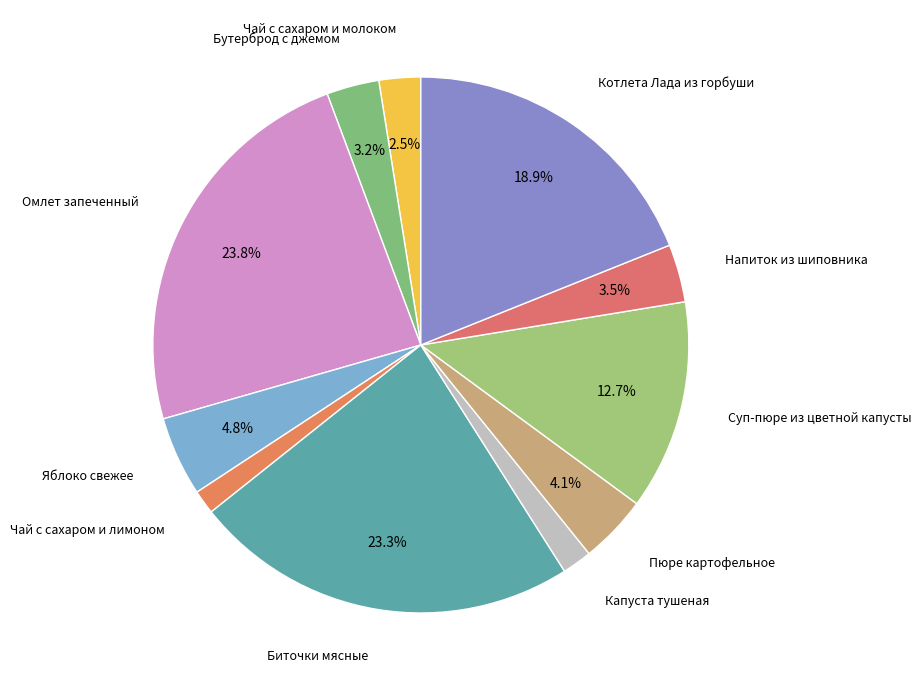

How many slices are in this pie chart?

11